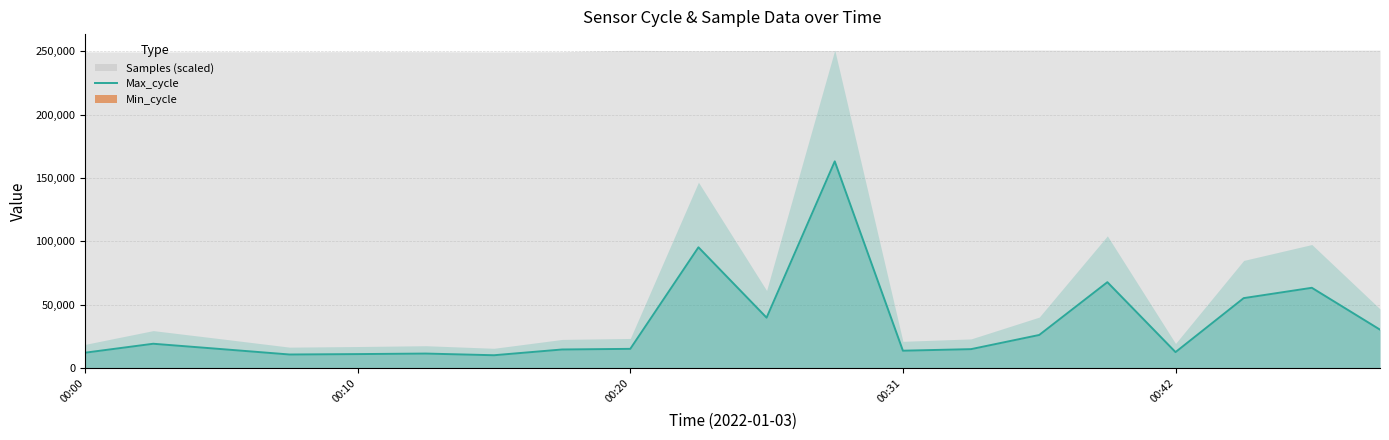

Approximately how many times larger is the value at 00:00 compared to 18?

0.2